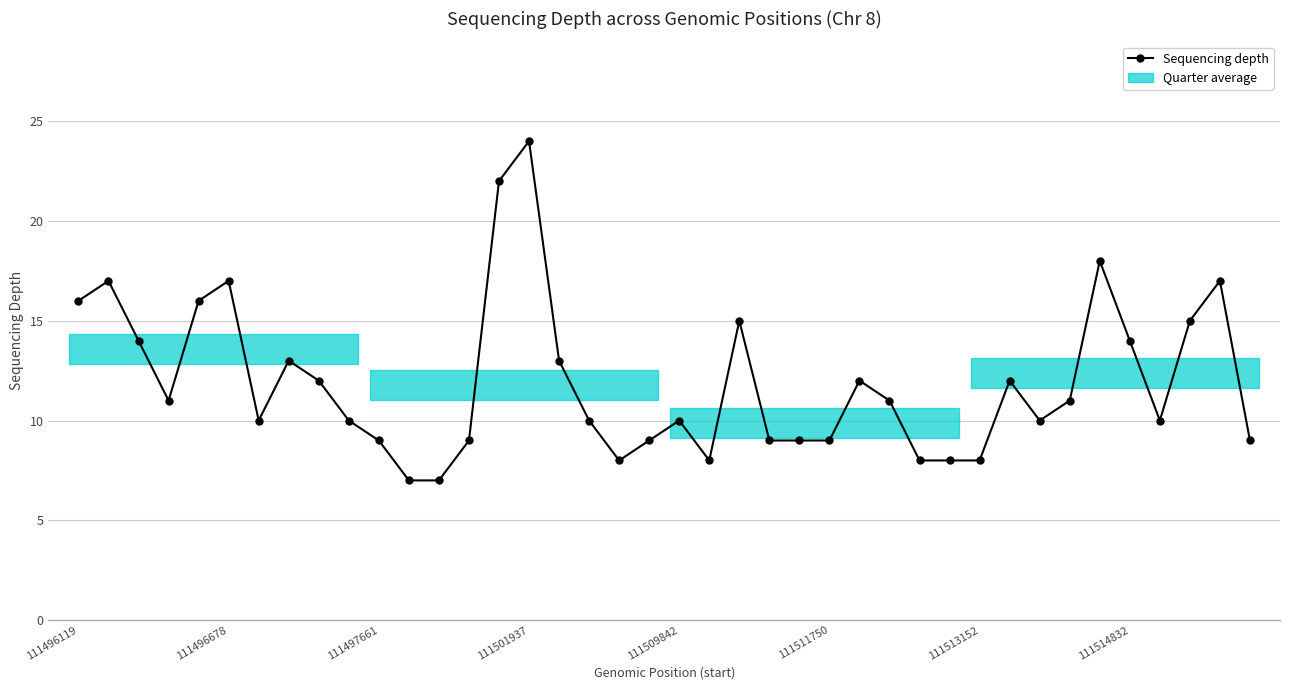

What is the minimum value shown in the chart?

7